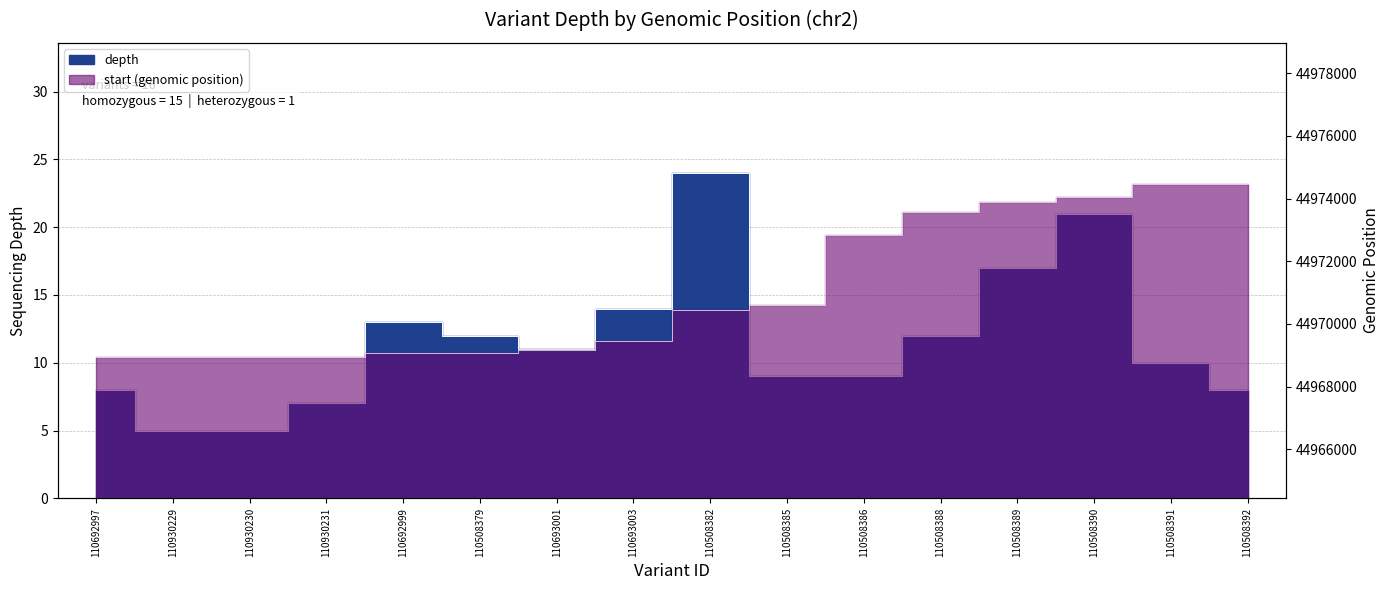

At which category is the sum across all series the highest?

110508392